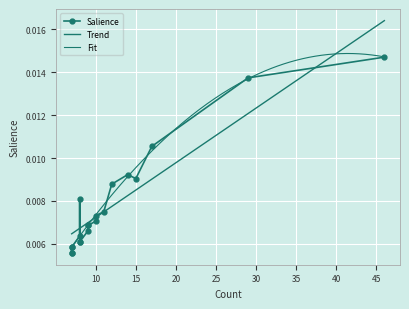

What is the sum of all values?

0.2